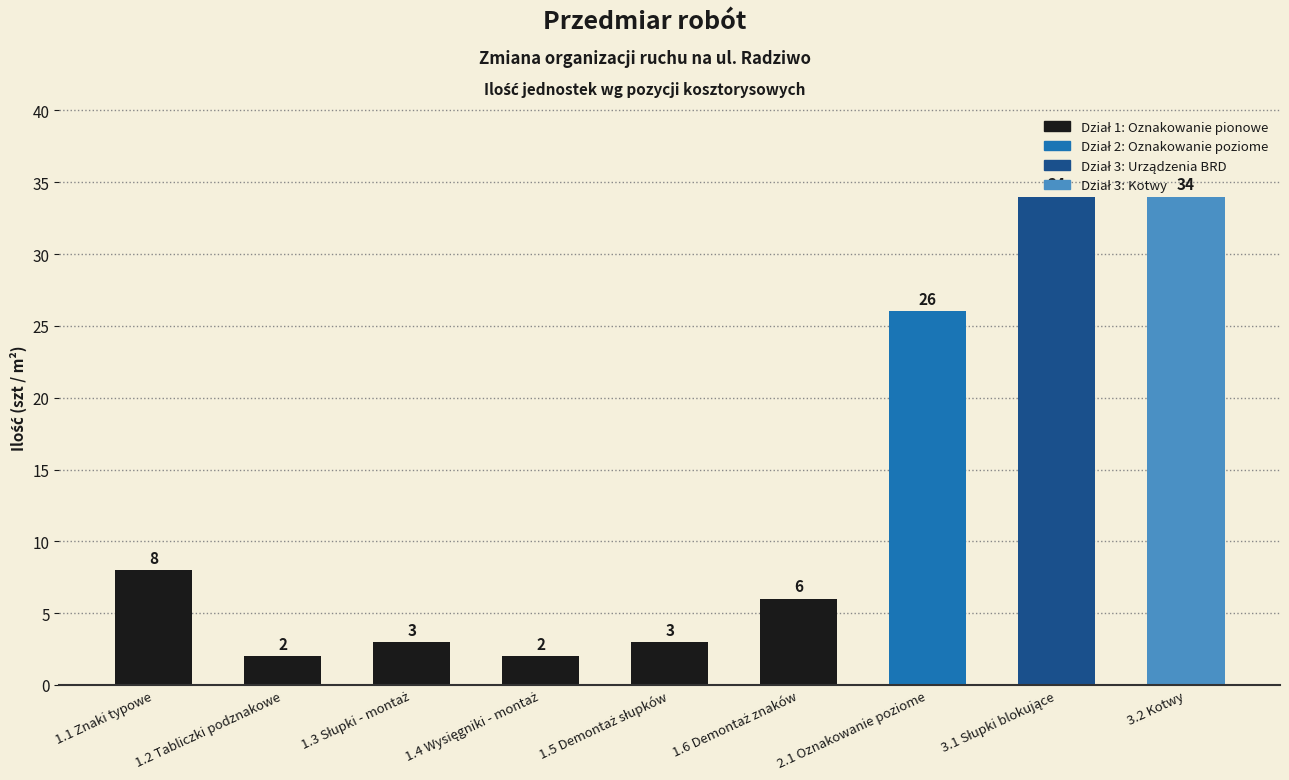

What is the difference between the maximum and minimum values?

32